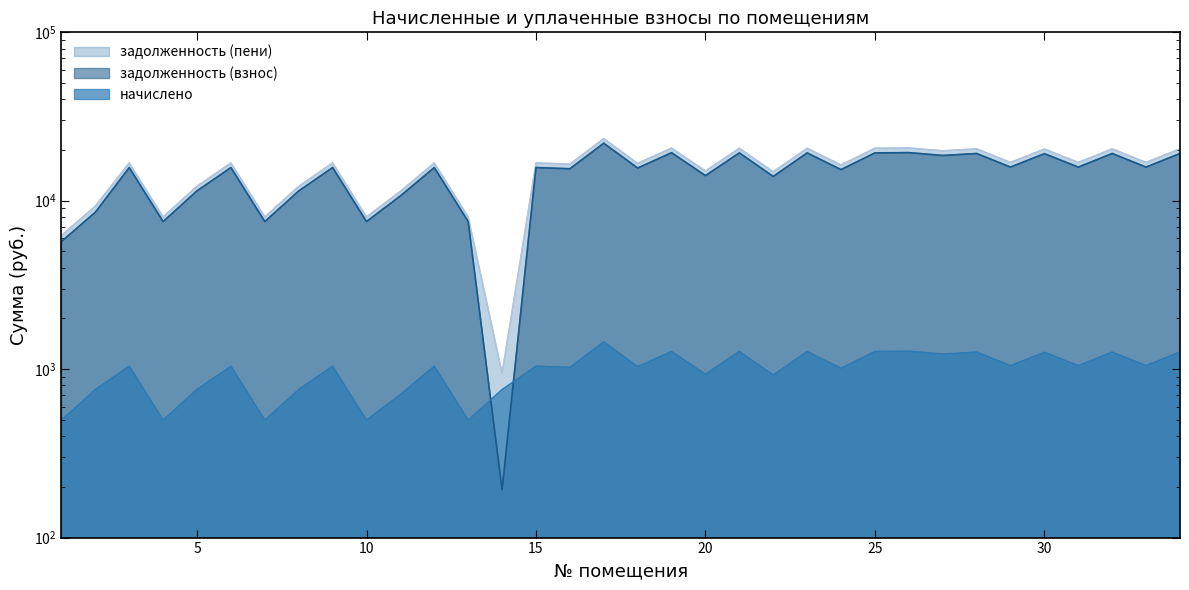

True or false: начислено and задолженность (взнос) intersect in this chart.

True